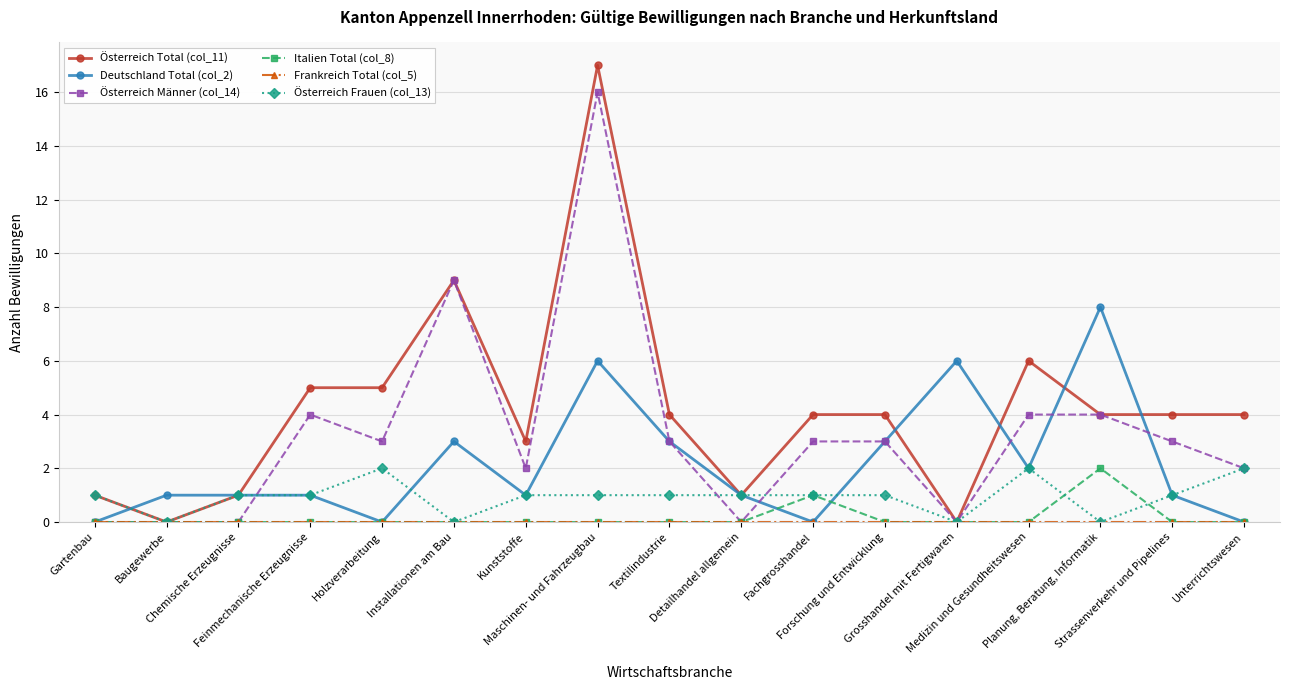

Which series has the widest spread of values?

Österreich Total (col_11)